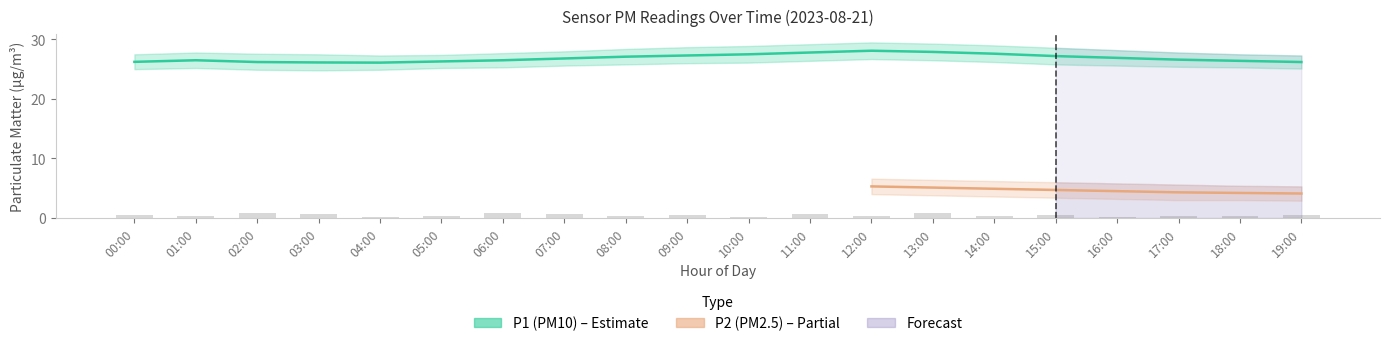

What is the sum of all P1_lower values?

511.8